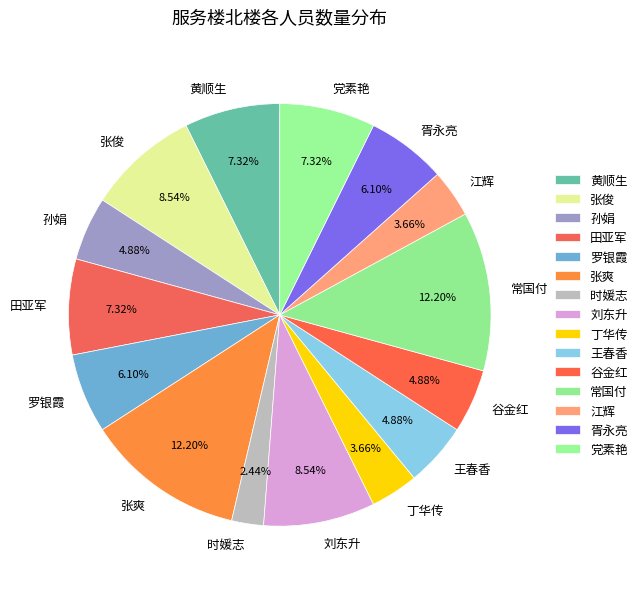

The 张俊 slice represents 1% of the pie. True or false?

False